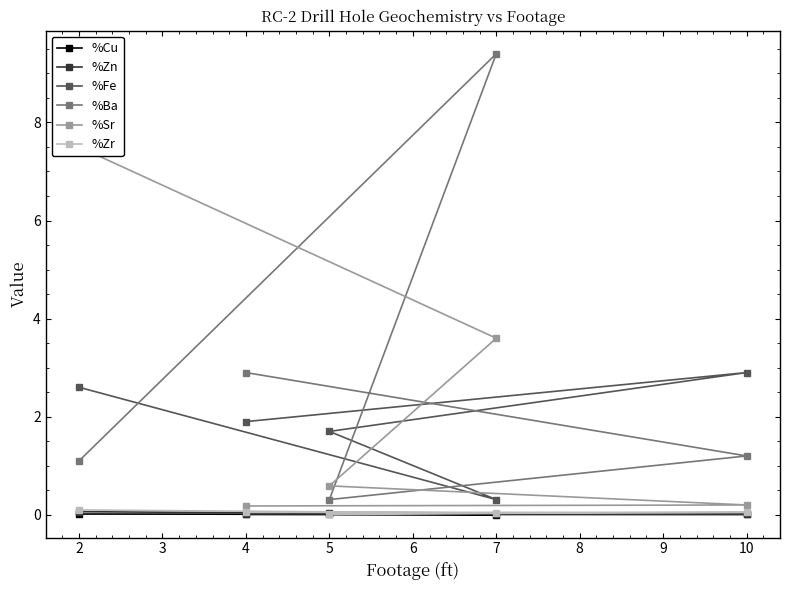

What is the value of the %Ba point at the 4th from the left?

9.4